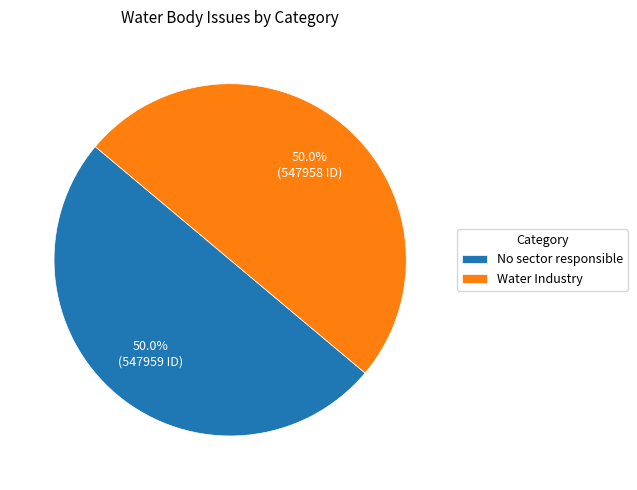

To the nearest percent, what is the average slice percentage?

50%